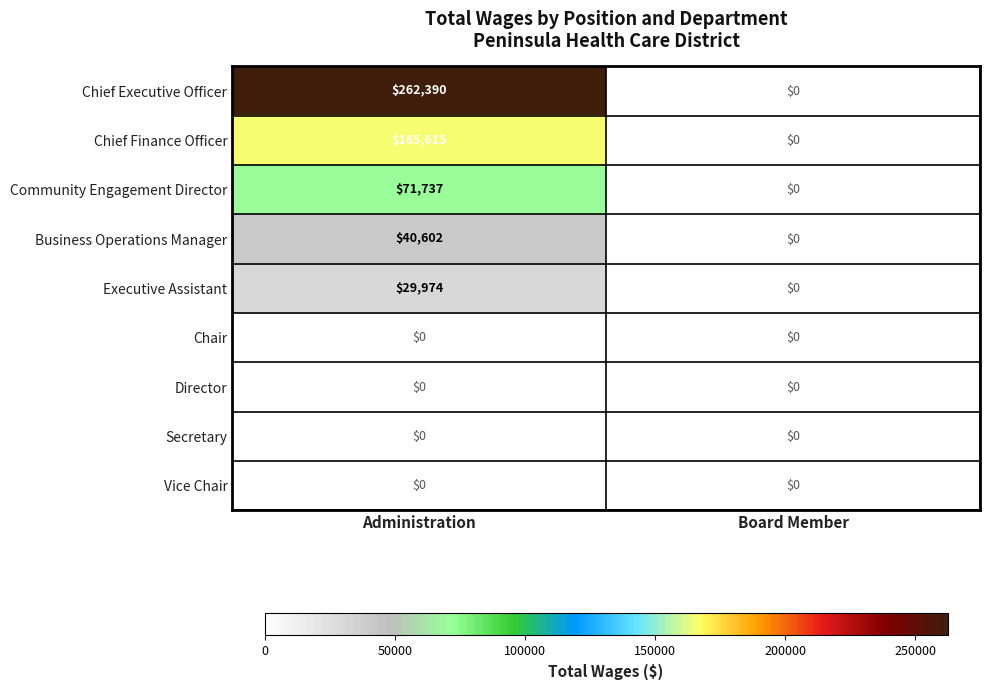

Reading left to right, what are all the values shown in this chart?

Chief Executive Officer: Administration=262390	Board Member=0
Chief Finance Officer: Administration=165615	Board Member=0
Community Engagement Director: Administration=71737	Board Member=0
Business Operations Manager: Administration=40602	Board Member=0
Executive Assistant: Administration=29974	Board Member=0
Chair: Administration=0	Board Member=0
Director: Administration=0	Board Member=0
Secretary: Administration=0	Board Member=0
Vice Chair: Administration=0	Board Member=0